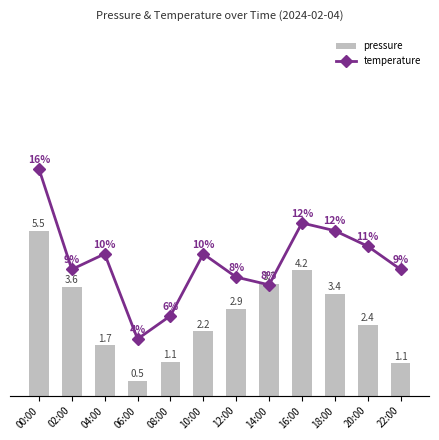

At which label does pressure first exceed 2?

00:00